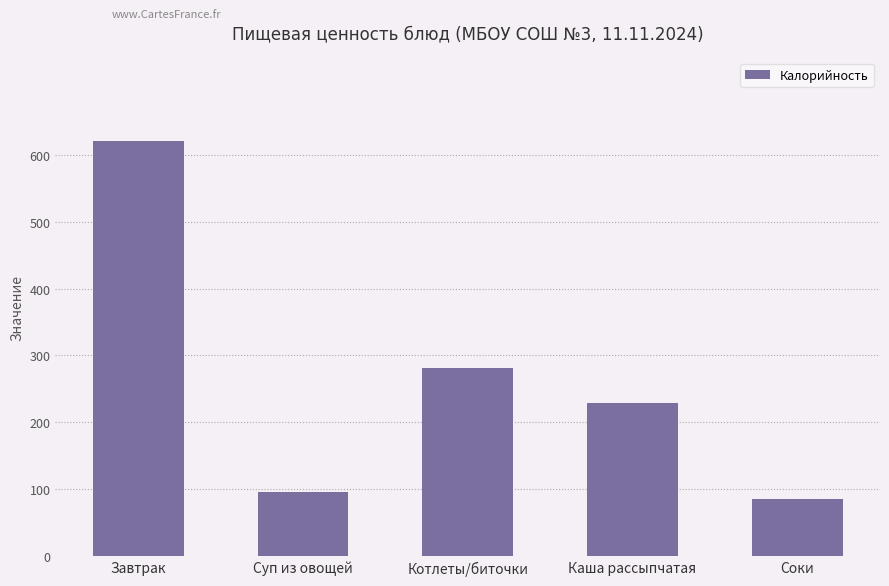

What is the label of the 2nd bar from the left?

Суп из овощей